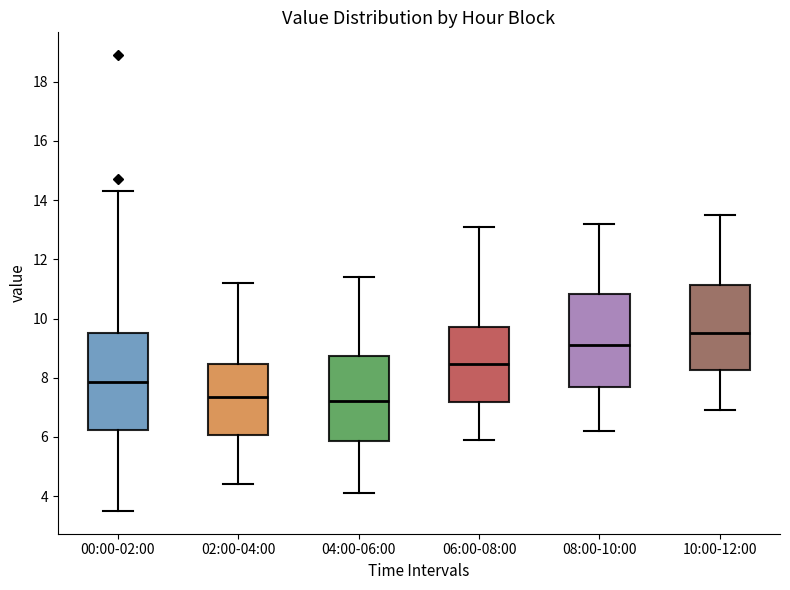

Reading left to right, transcribe this box plot: for each box, give where its median line is, the range the box spans, and where its two whiskers end, as read against the y-axis. The values are not printed on the chart, so give them approximately, as read against the axis.

00:00-02:00: median 7.8, box 6.2 to 9.6, whiskers 3.6 to 14.4
02:00-04:00: median 7.4, box 6.0 to 8.4, whiskers 4.4 to 11.2
04:00-06:00: median 7.2, box 5.8 to 8.8, whiskers 4.2 to 11.4
06:00-08:00: median 8.4, box 7.2 to 9.8, whiskers 6.0 to 13.2
08:00-10:00: median 9.2, box 7.6 to 10.8, whiskers 6.2 to 13.2
10:00-12:00: median 9.6, box 8.2 to 11.2, whiskers 7.0 to 13.6